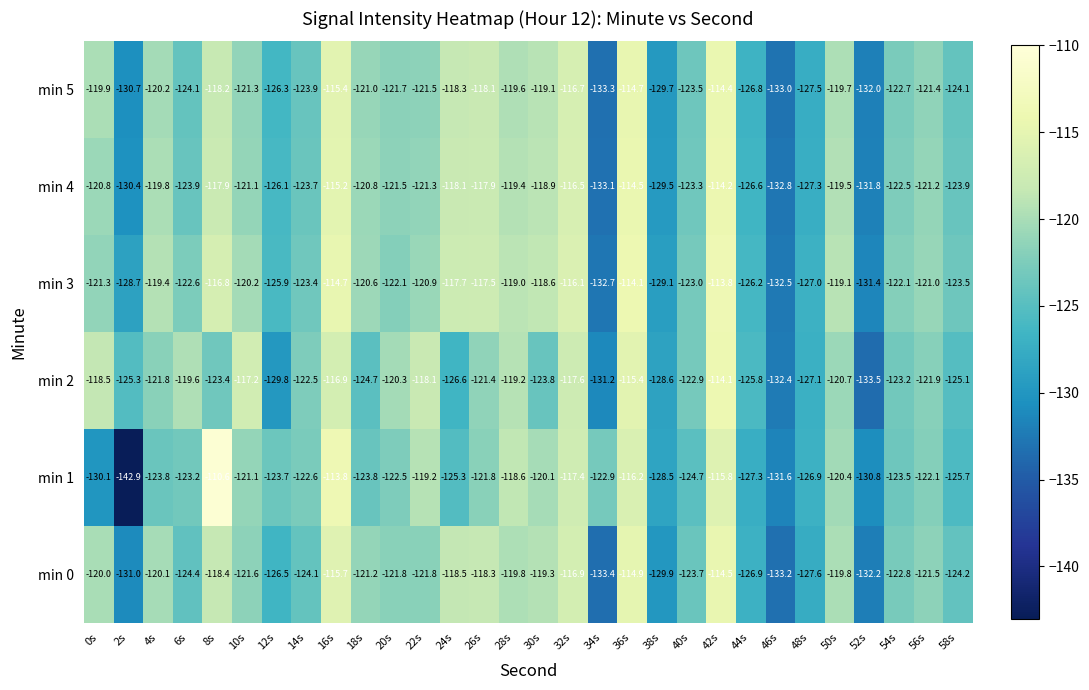

At which label is min 5 closest to -123?

54s